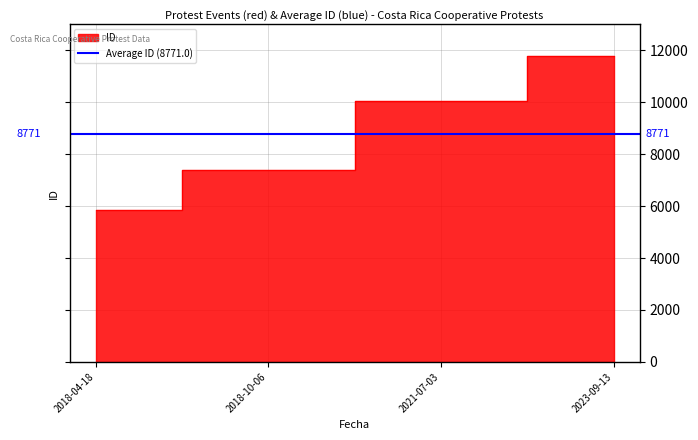

How many lines are shown in the chart?

1